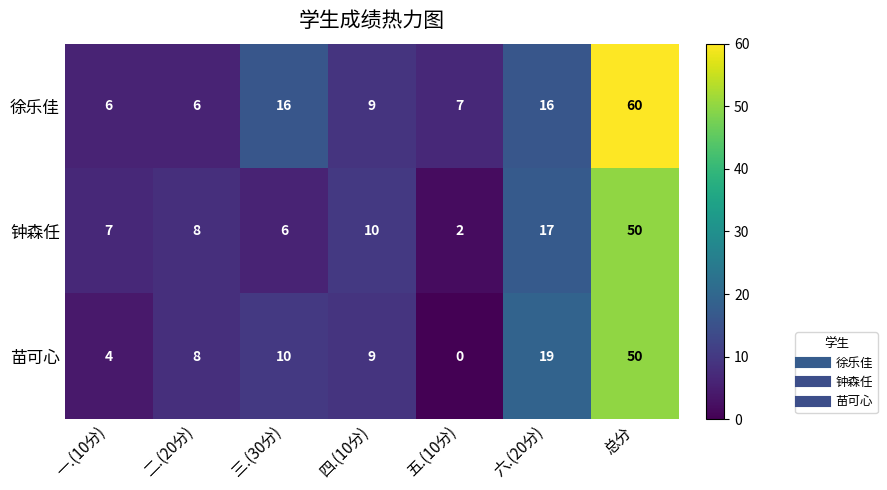

True or false: 徐乐佳 has a value of 6 at 一.(10分).

True